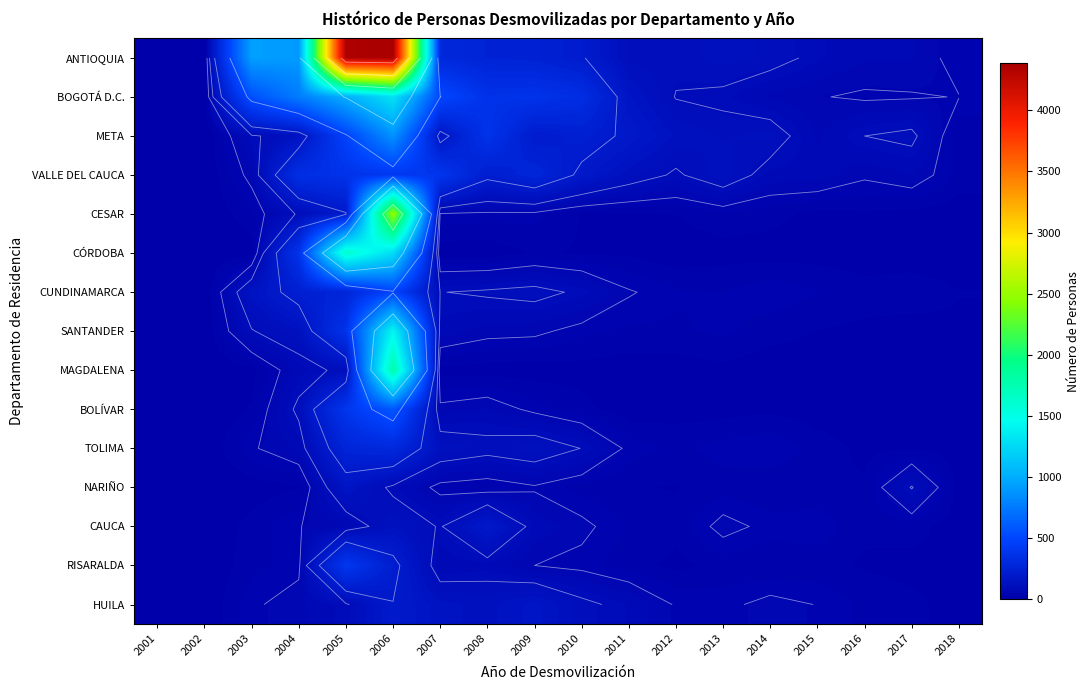

At which category is the sum across all series the highest?

2006